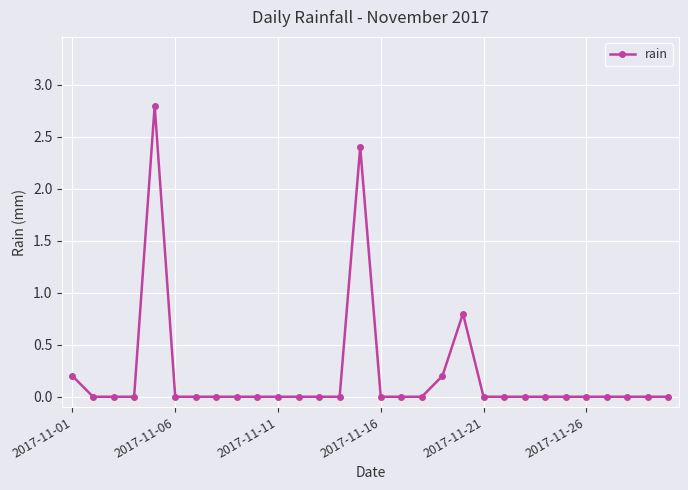

What is the maximum value shown in the chart?

2.8